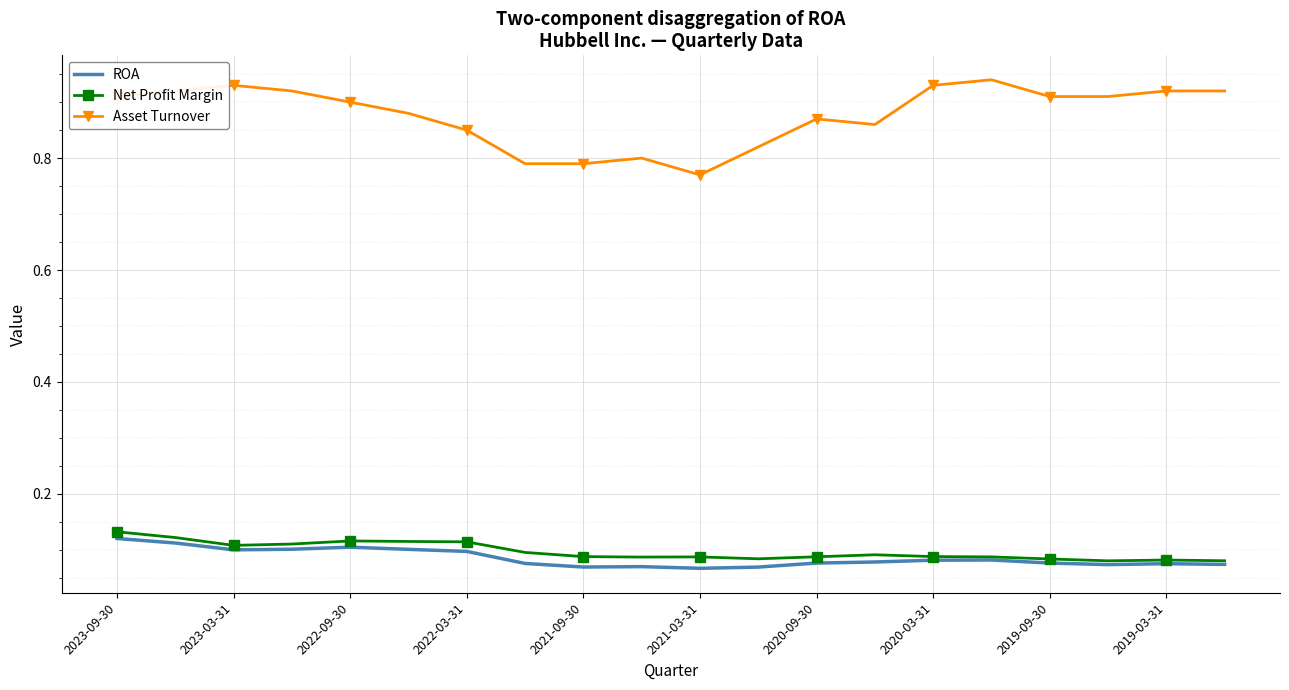

How many Asset Turnover values are between 0 and 1?

20